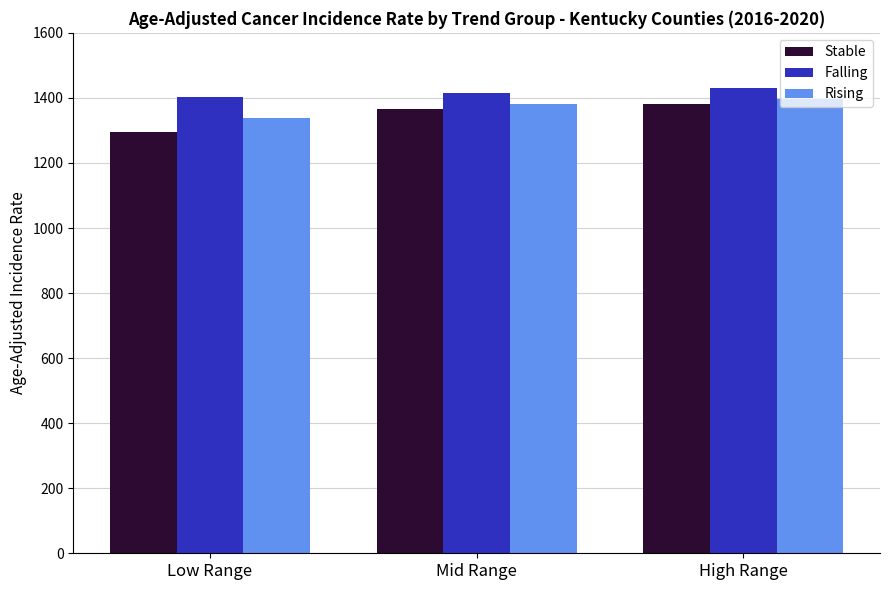

Reading left to right, list all the values displayed in this chart.

Stable: Low Range=1296.7	Mid Range=1366.3	High Range=1381.5
Falling: Low Range=1403.6	Mid Range=1416.4	High Range=1429.3
Rising: Low Range=1337.1	Mid Range=1382.4	High Range=1395.9